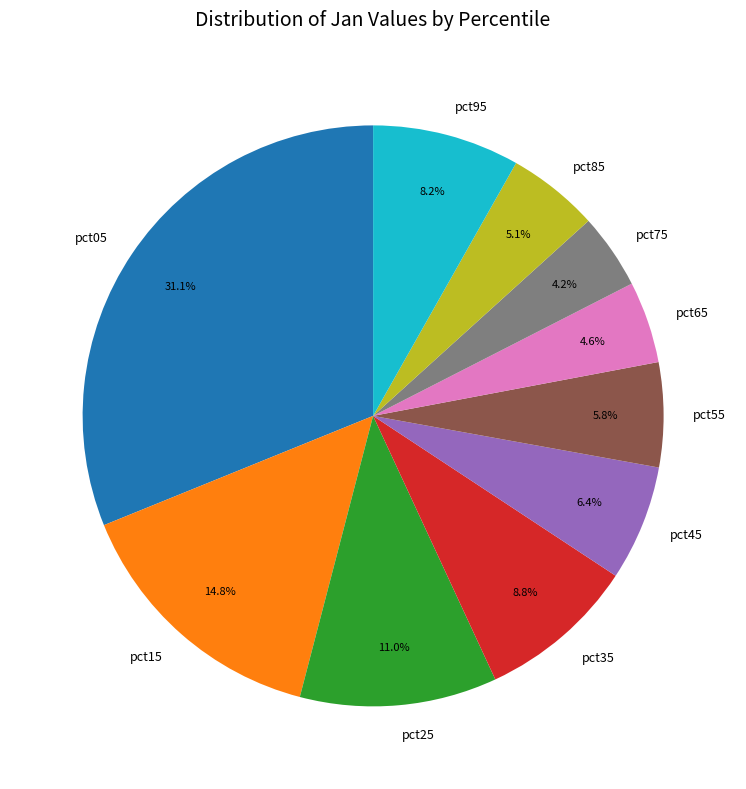

Between pct85 and pct15, which is larger?

pct15